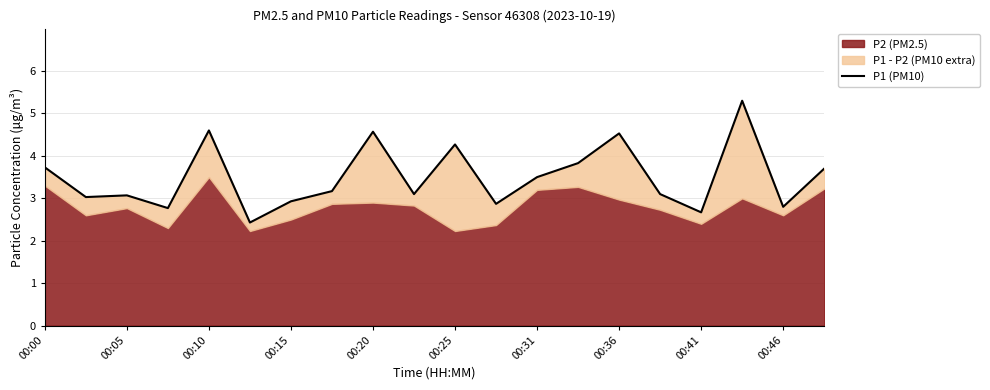

What is the sum of all values?

70.0